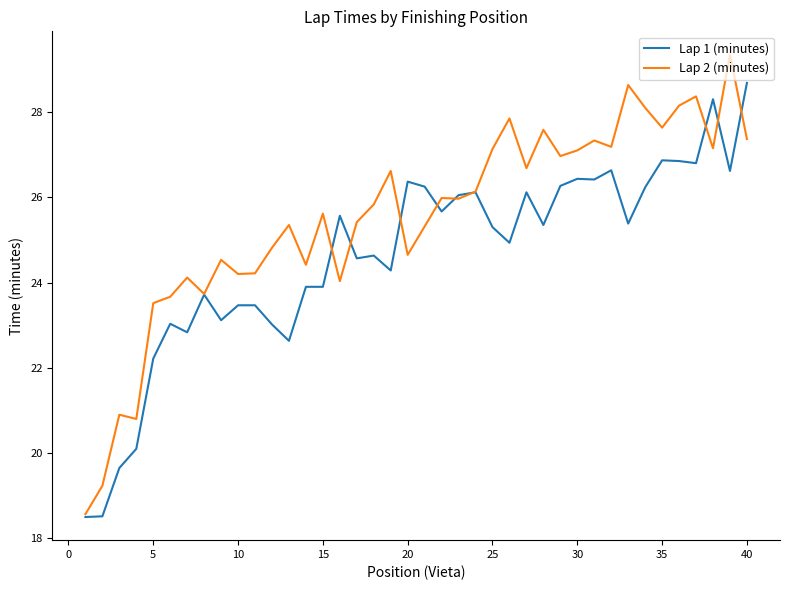

Which series has the largest total across all categories?

Lap 2 (minutes)